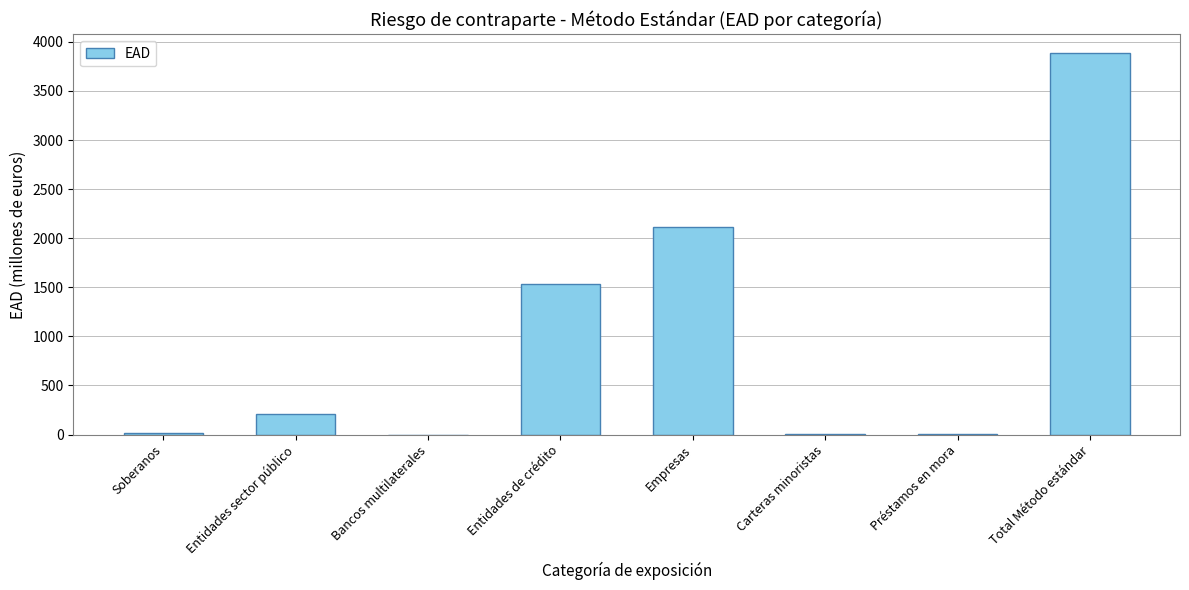

What is the difference between the values at Carteras minoristas and Entidades sector público?

206.2